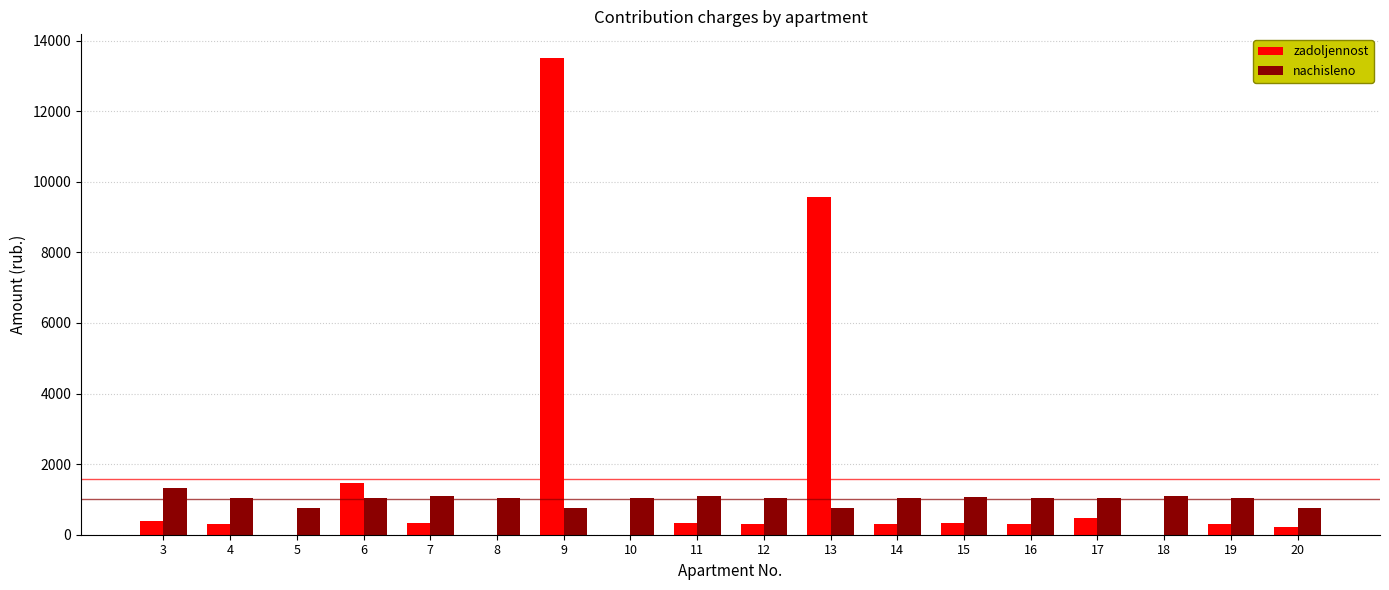

Count the number of data series in this chart.

2